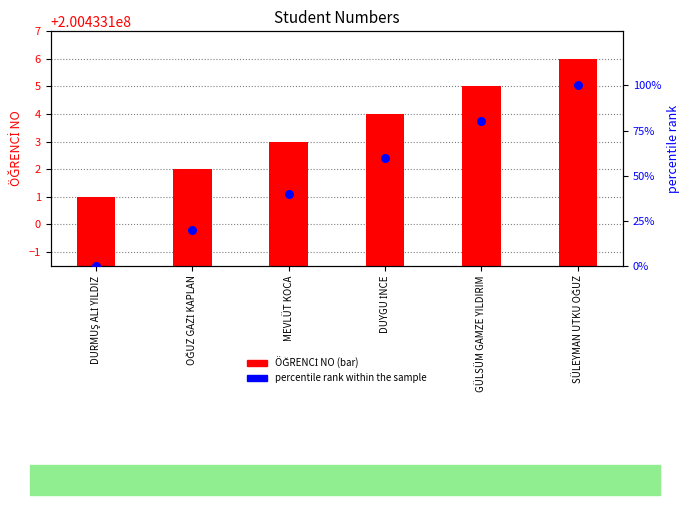

What is the total value across all series at DURMUŞ ALİ YILDIZ?

200433101